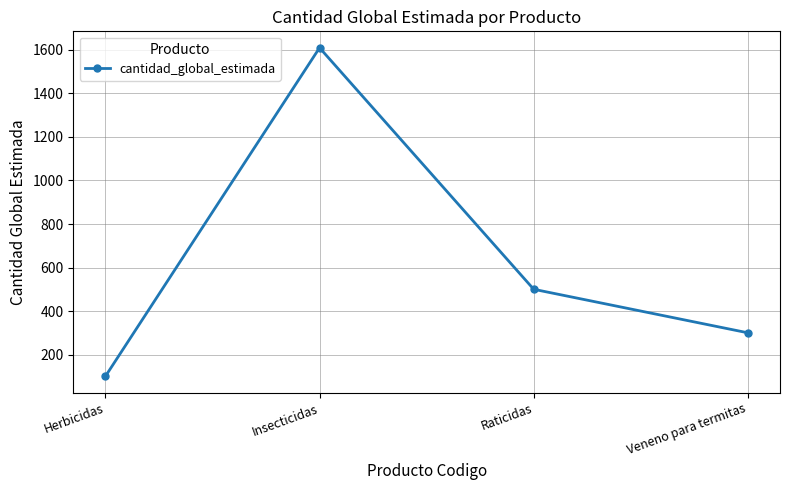

What is the change in value from Herbicidas to Raticidas?

+400